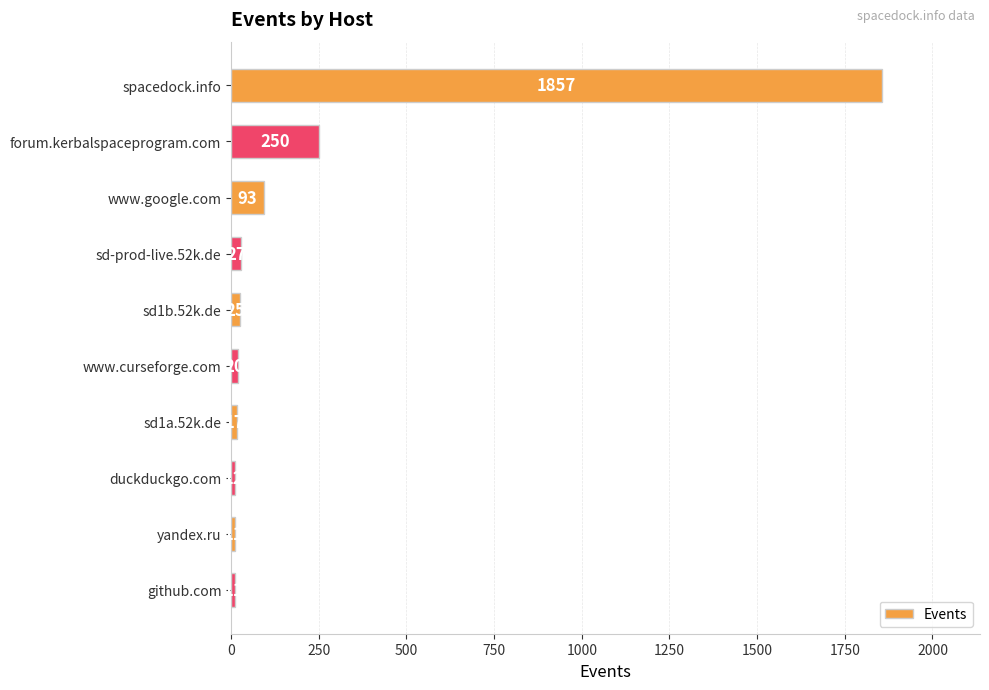

What is the minimum value shown in the chart?

11